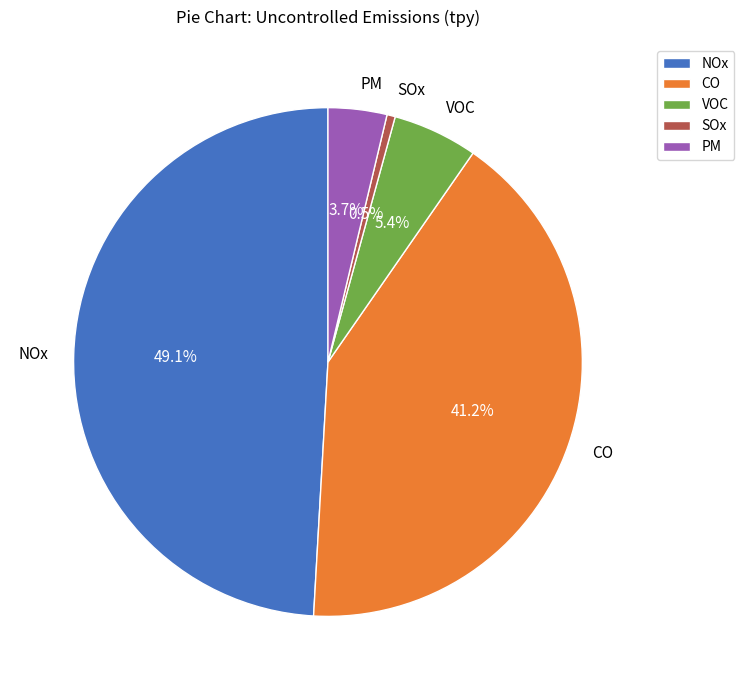

Which slice is the smallest?

SOx